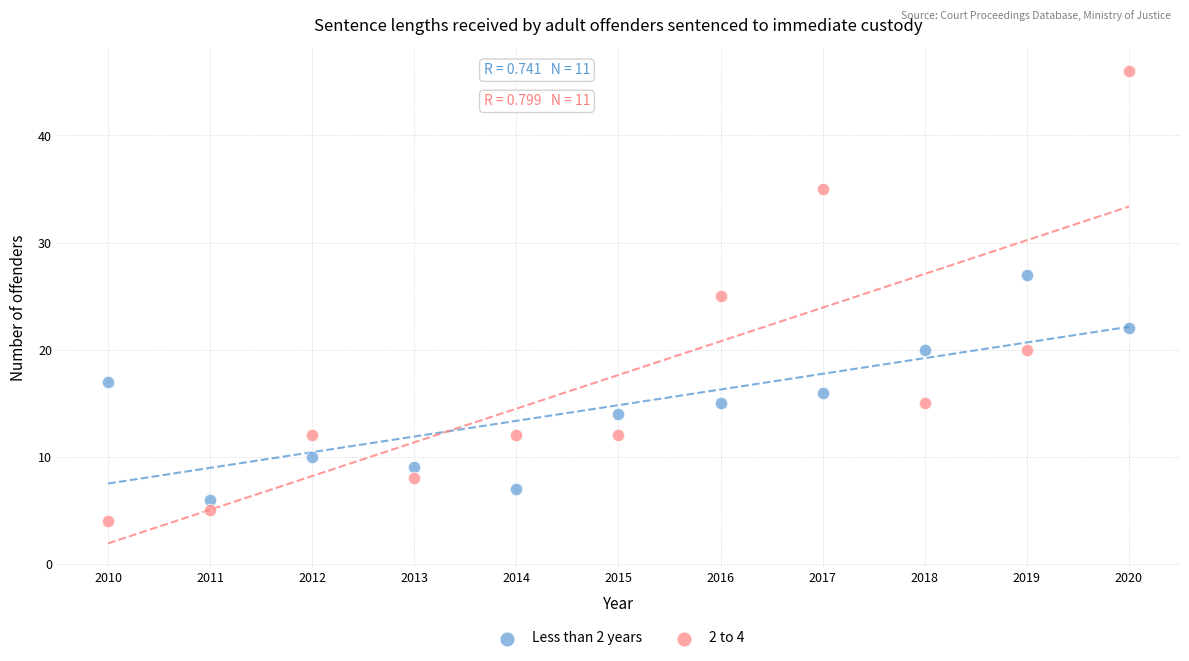

Across all data points, what is the range of Y values (max minus min)?

42